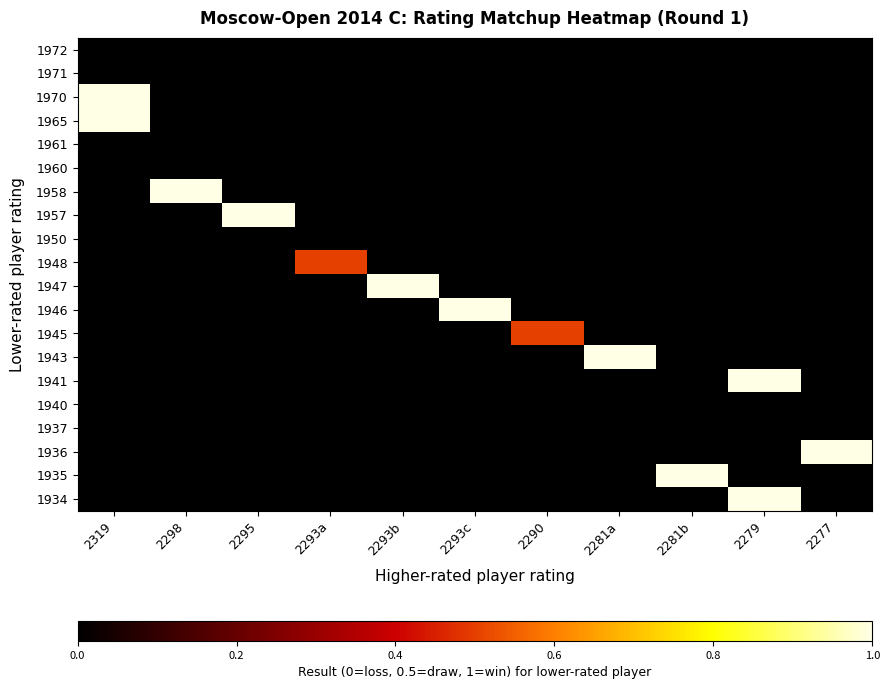

How many categories are shown in the chart?

11